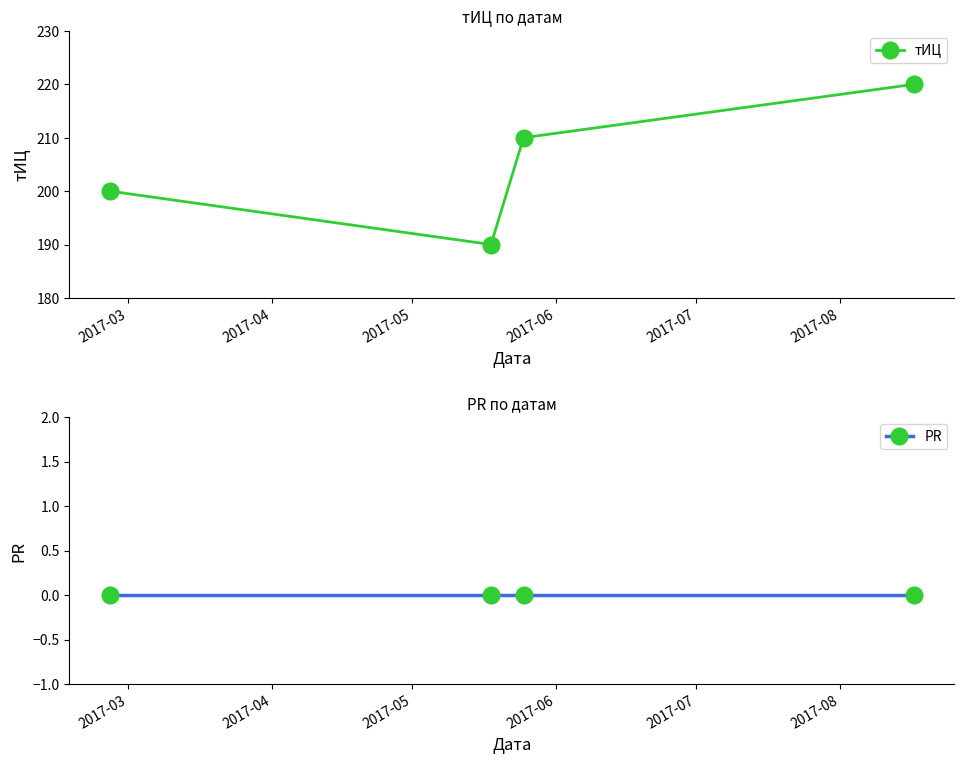

What is the lowest value of the тИЦ series?

190